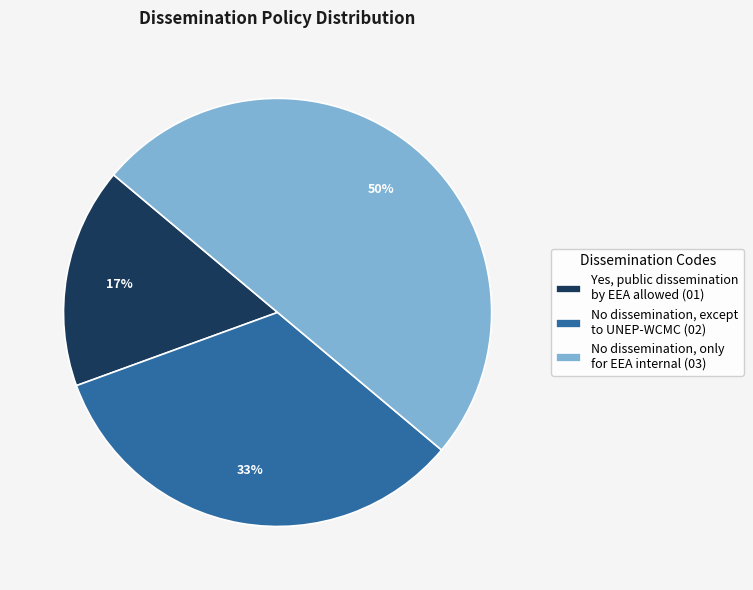

Combined, do Yes, public dissemination by EEA allowed (01) and No dissemination, only for EEA internal (03) account for over 50%?

Yes